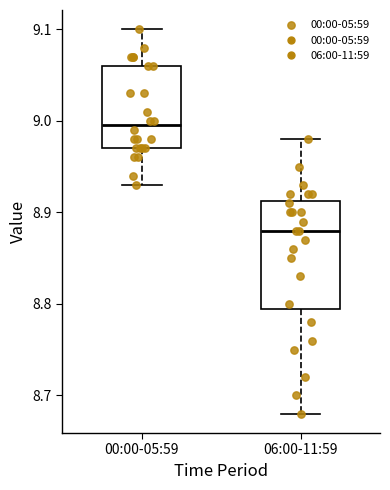

Reading left to right, transcribe this box plot: for each box, give where its median line is, the range the box spans, and where its two whiskers end, as read against the y-axis. The values are not printed on the chart, so give them approximately, as read against the axis.

00:00-05:59: median 9.00, box 8.97 to 9.06, whiskers 8.93 to 9.10
06:00-11:59: median 8.88, box 8.80 to 8.91, whiskers 8.68 to 8.98